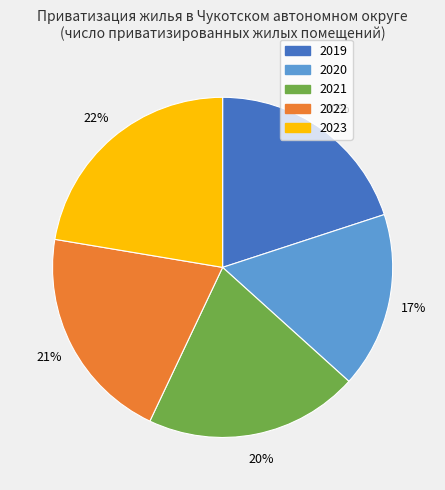

Is it true that 2023 is 8% of the pie?

False